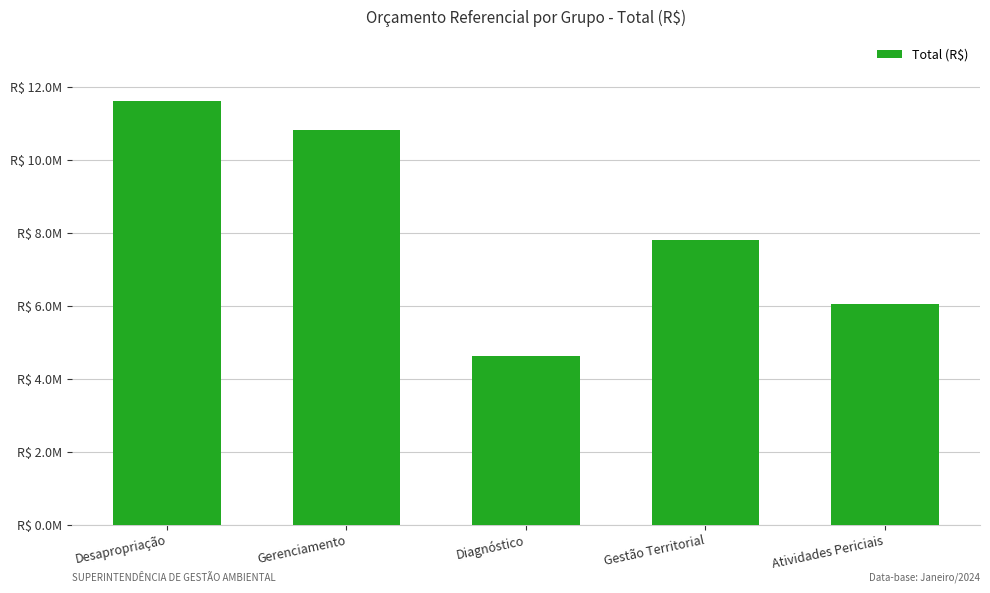

Are the bars horizontal?

No